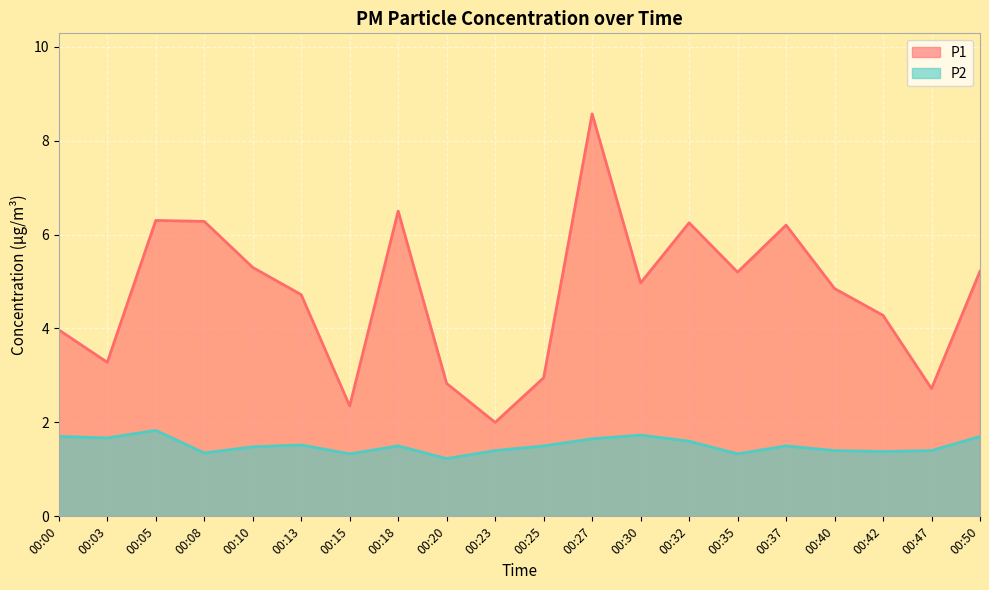

The value of P2 at 00:32 is 1.0. True or false?

False